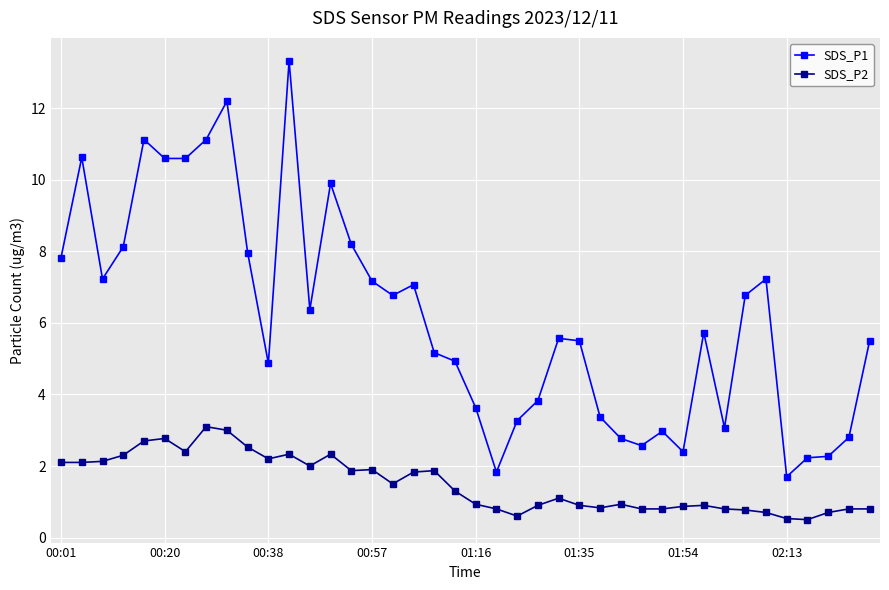

Count the number of data series in this chart.

2